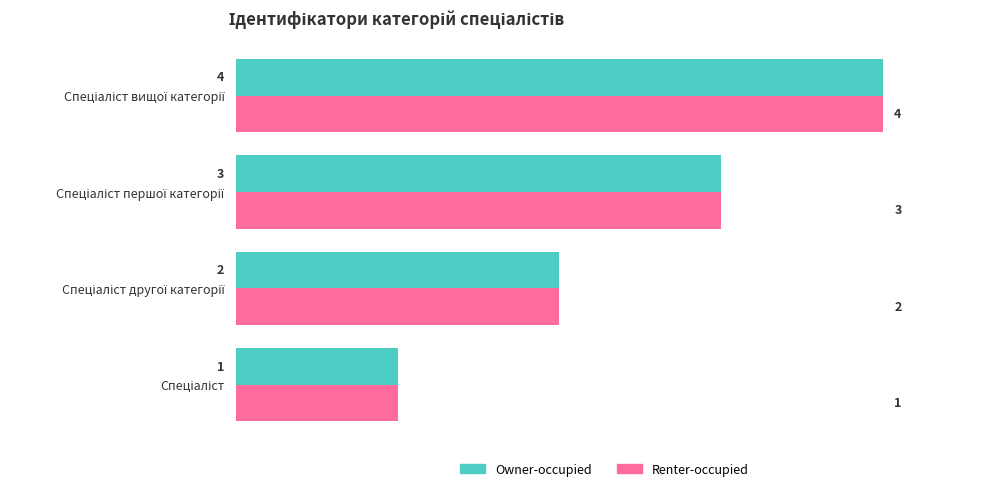

What is the sum of all Renter-occupied values?

10